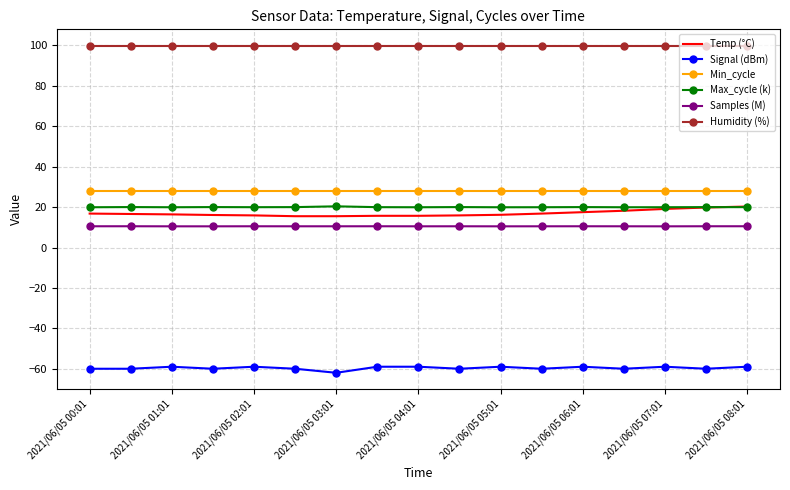

Which series has the largest total across all categories?

Humidity (%)